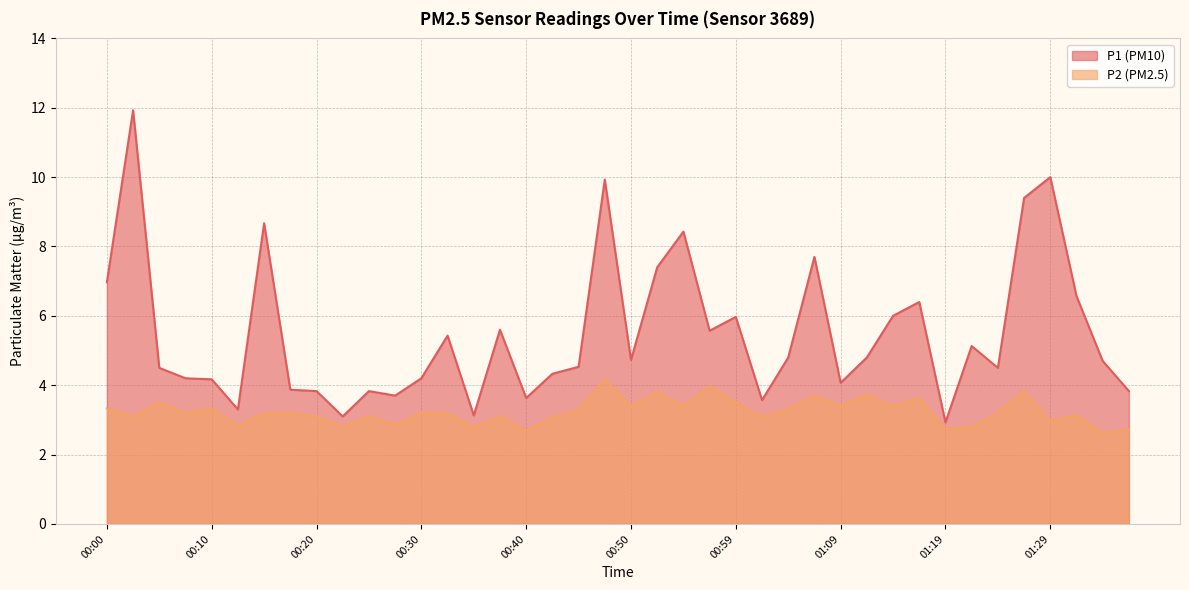

Which series has the largest total across all categories?

P1 (PM10)